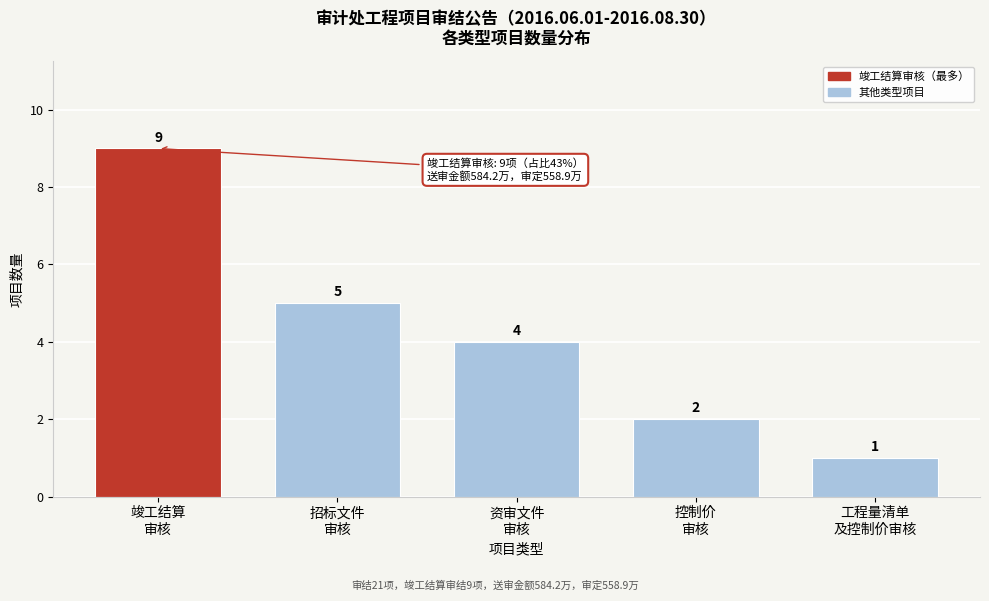

Reading left to right, what are all the values shown in this chart?

9	5	4	2	1